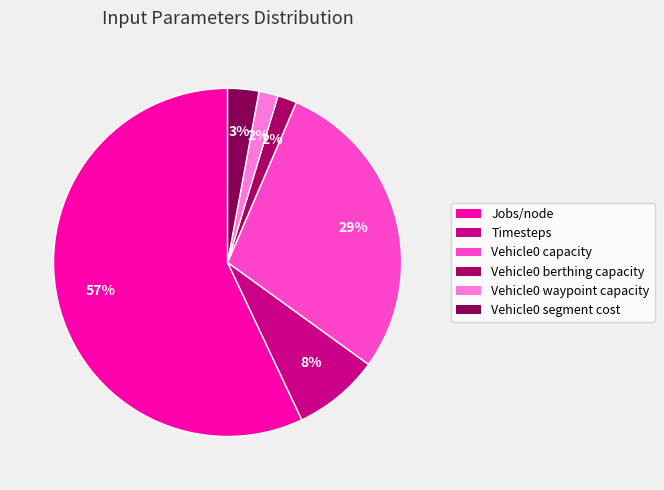

Count the number of slices in the pie.

6